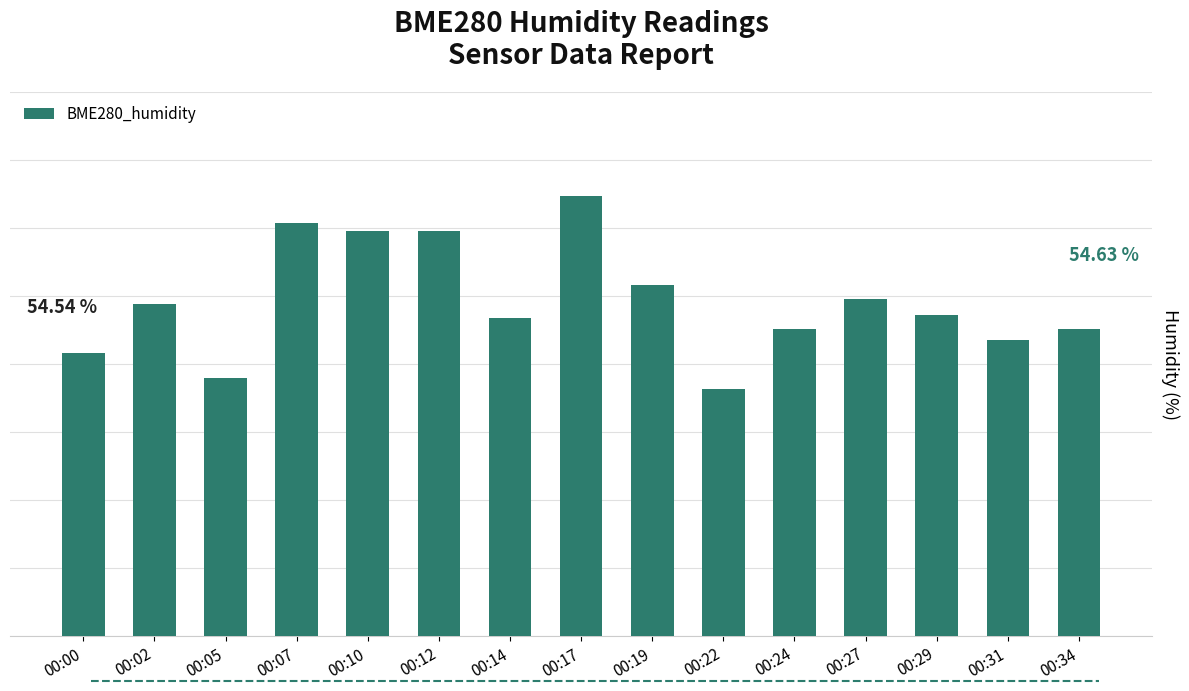

What is the change in value from 00:00 to 00:29?

+0.1